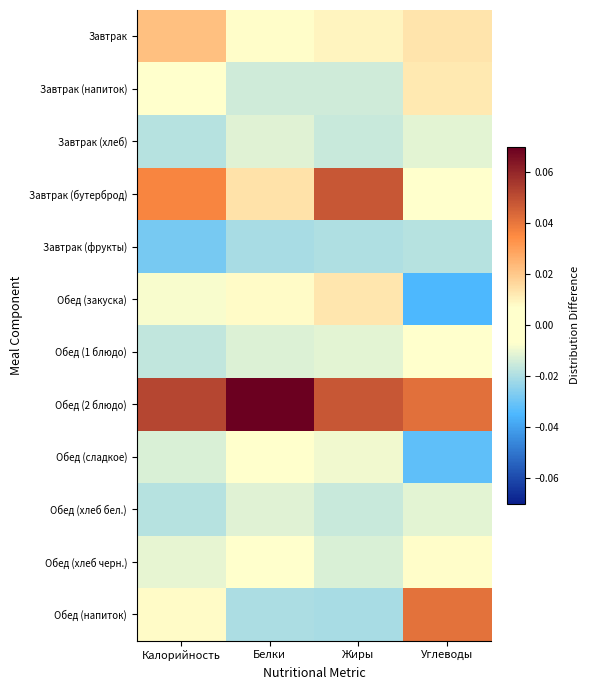

At which category is the sum across all series the highest?

Калорийность